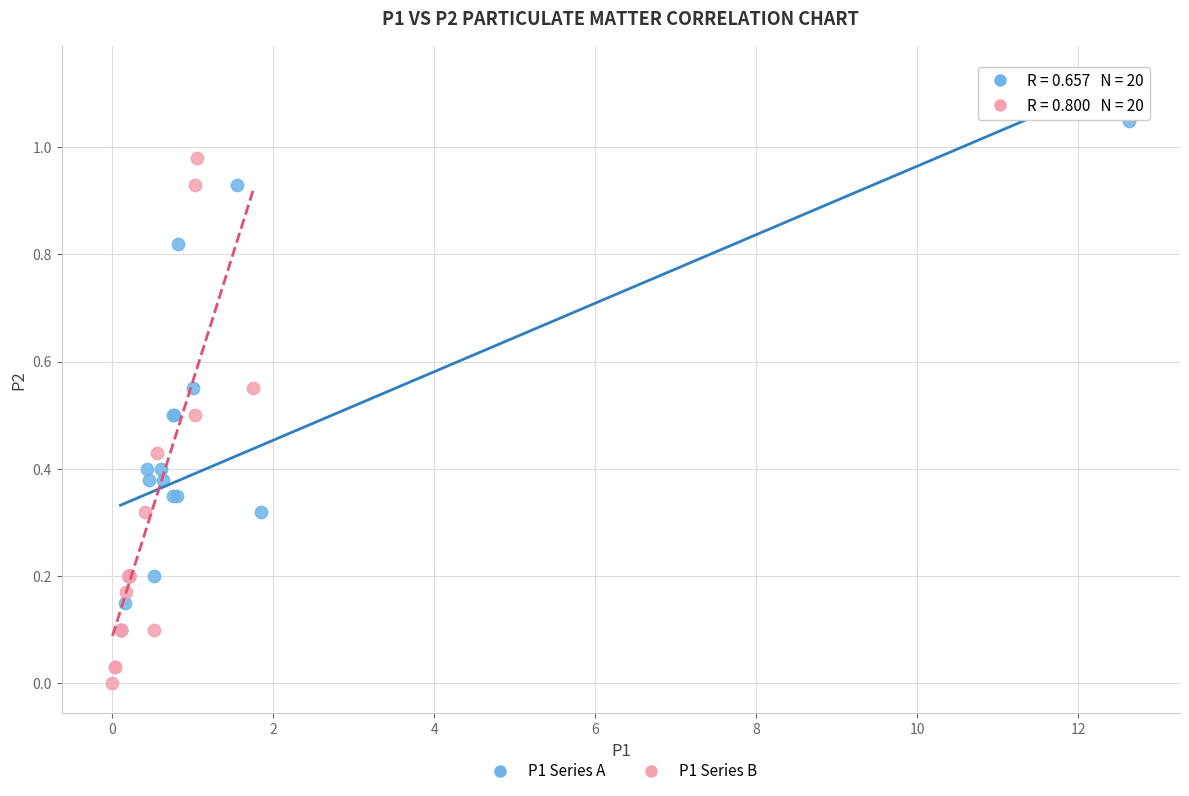

Which series contains the lowest Y value?

P1 Series B